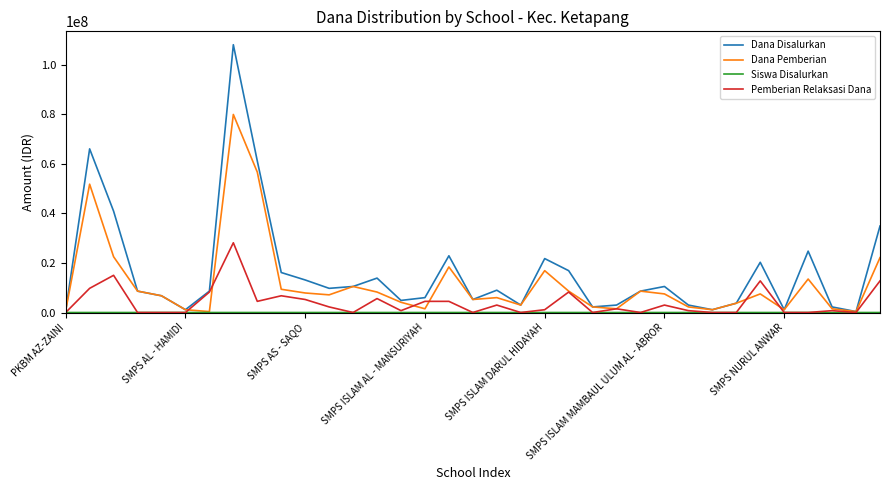

Which series has the widest spread of values?

Dana Disalurkan